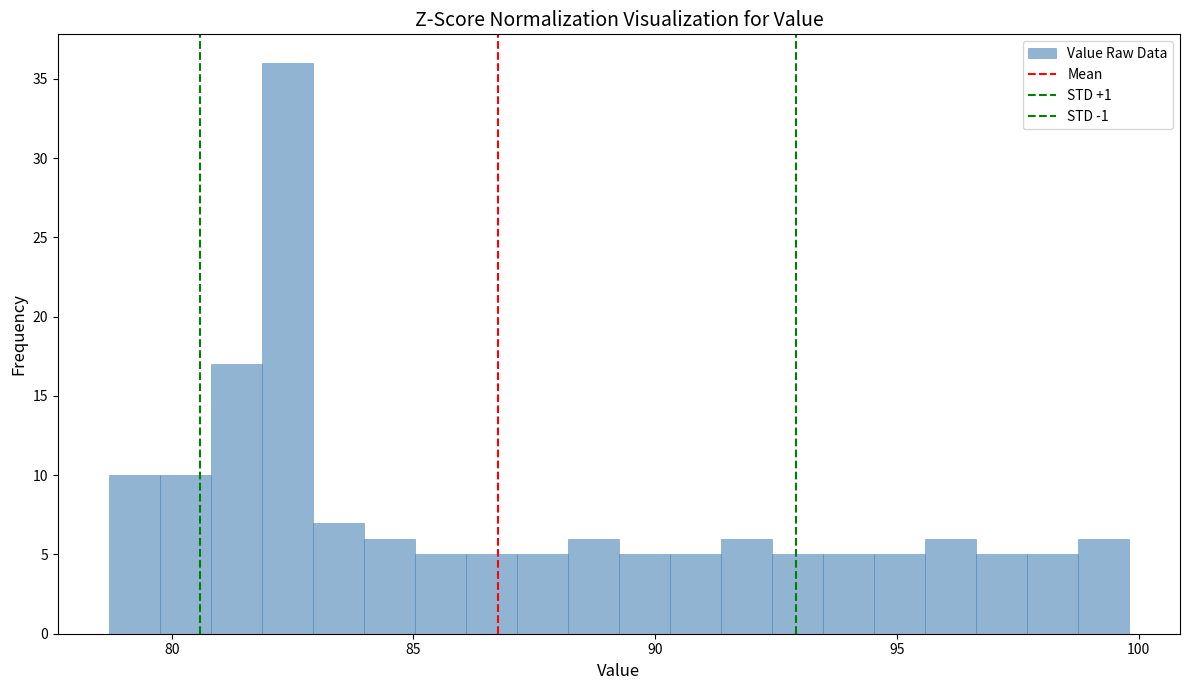

Read against the x-axis, roughly where is the centre of the tallest bar?

82.5